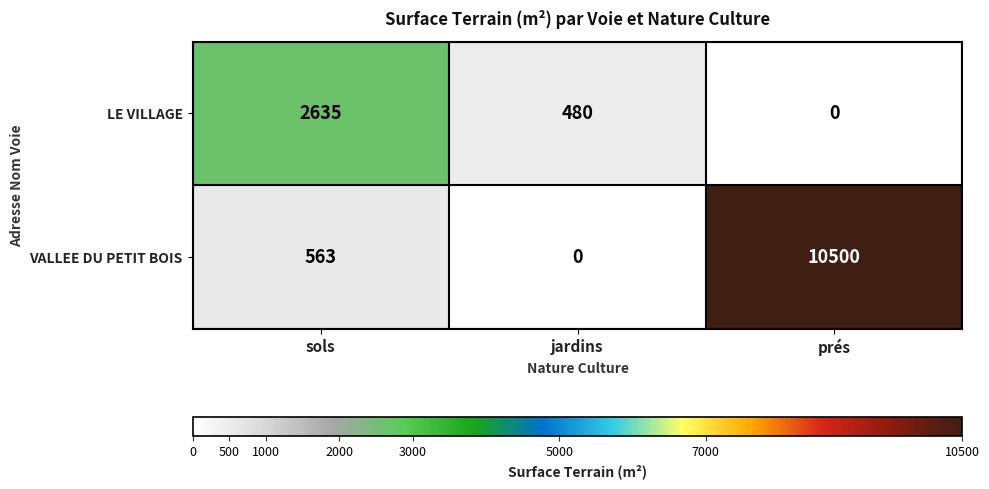

At which category is the sum across all series the highest?

prés